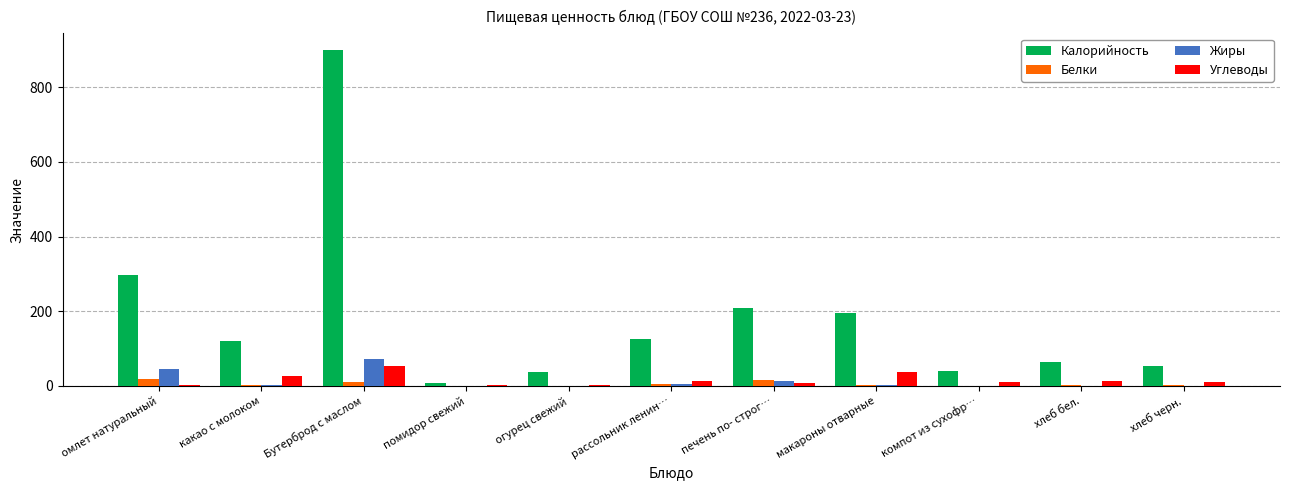

What is the total value across all series at хлеб черн.?

65.4